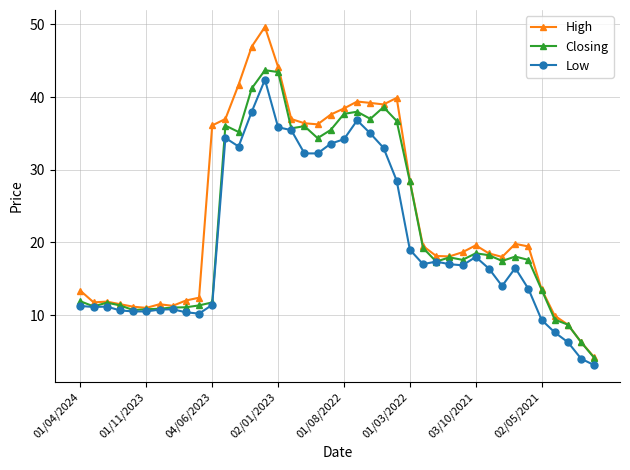

What is the maximum value for Low?

42.4